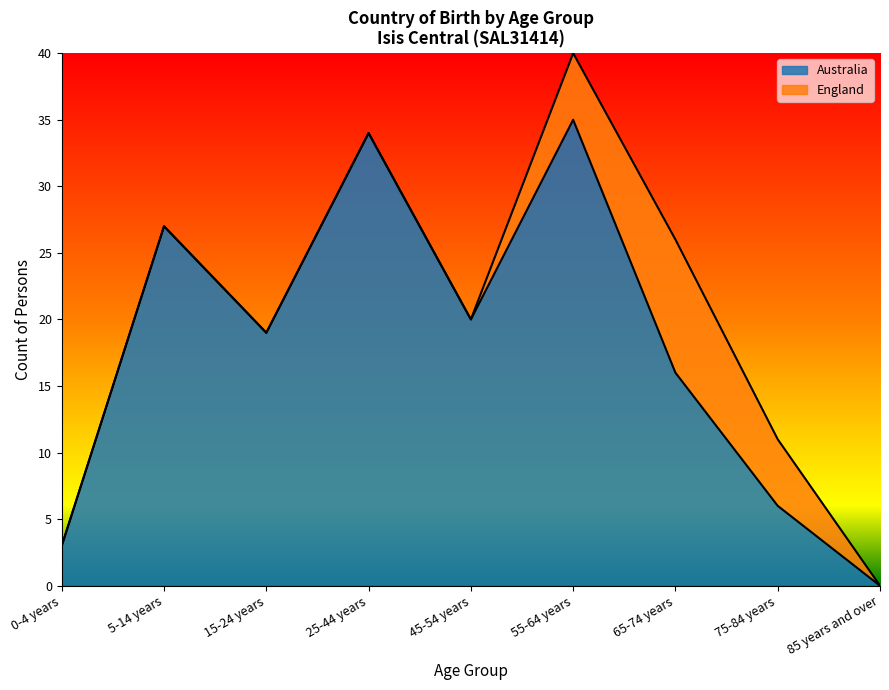

At which label is the value closest to 17?

65-74 years